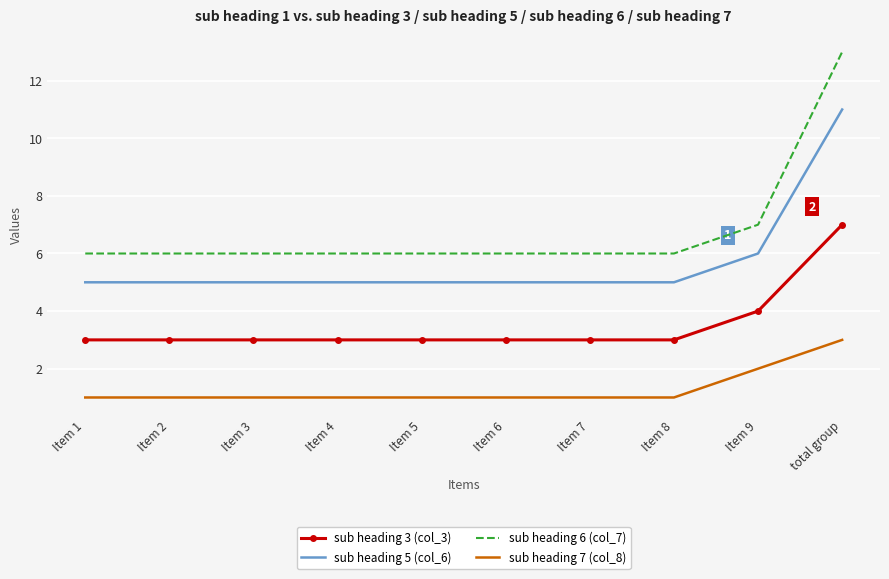

True or false: sub heading 5 (col_6) and sub heading 7 (col_8) cross at least once.

False